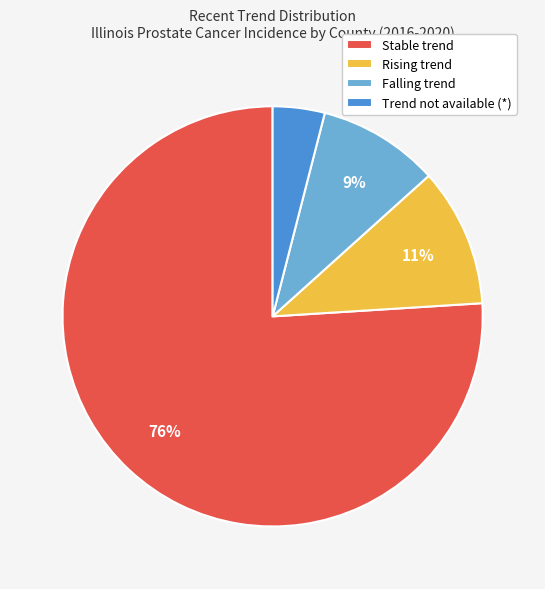

What percentage is the Rising trend slice, to the nearest percent?

11%